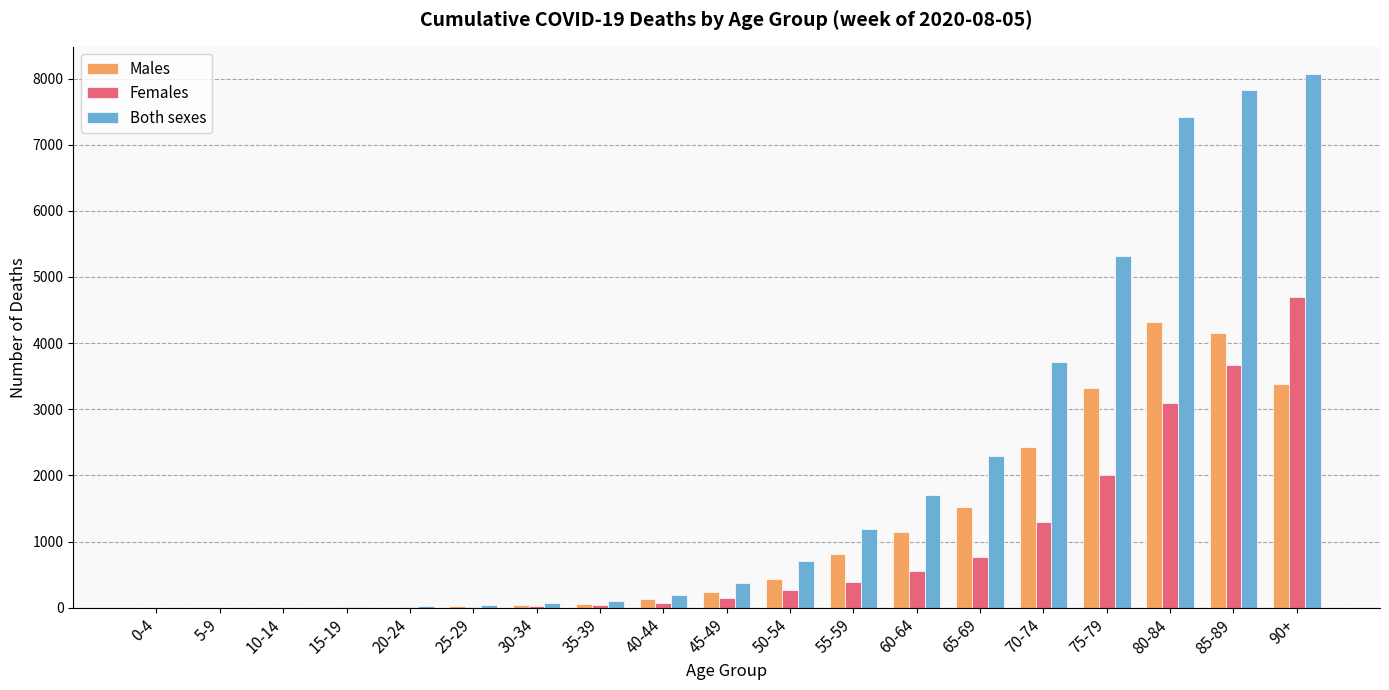

Between 10-14 and 65-69, which series saw the biggest shift?

Both sexes